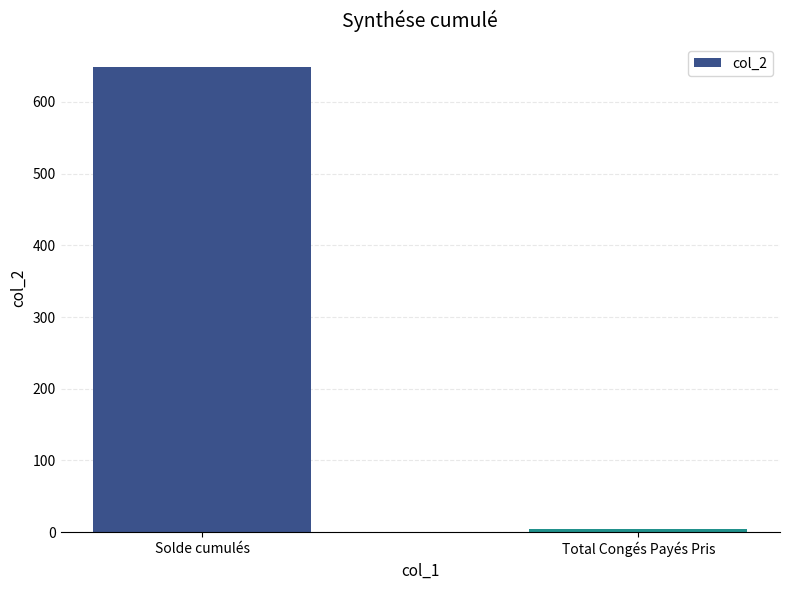

What is the label of the 1st bar from the right?

Total Congés Payés Pris